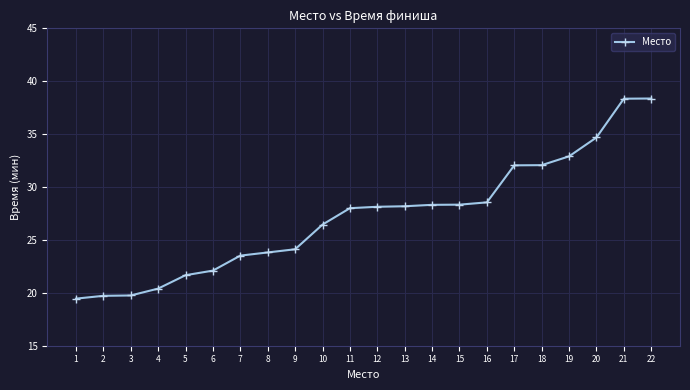

Is it true that the value at 21 is 38.4?

True